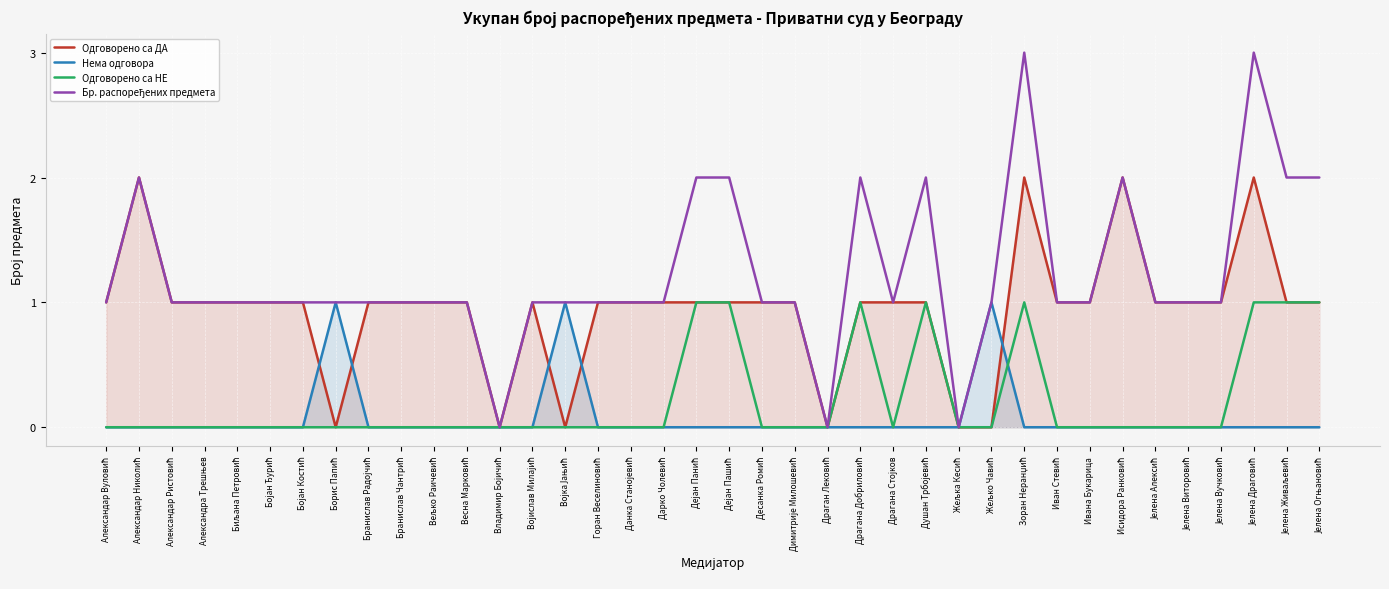

Which has a higher value, Биљана Петровић or Весна Марковић?

Биљана Петровић